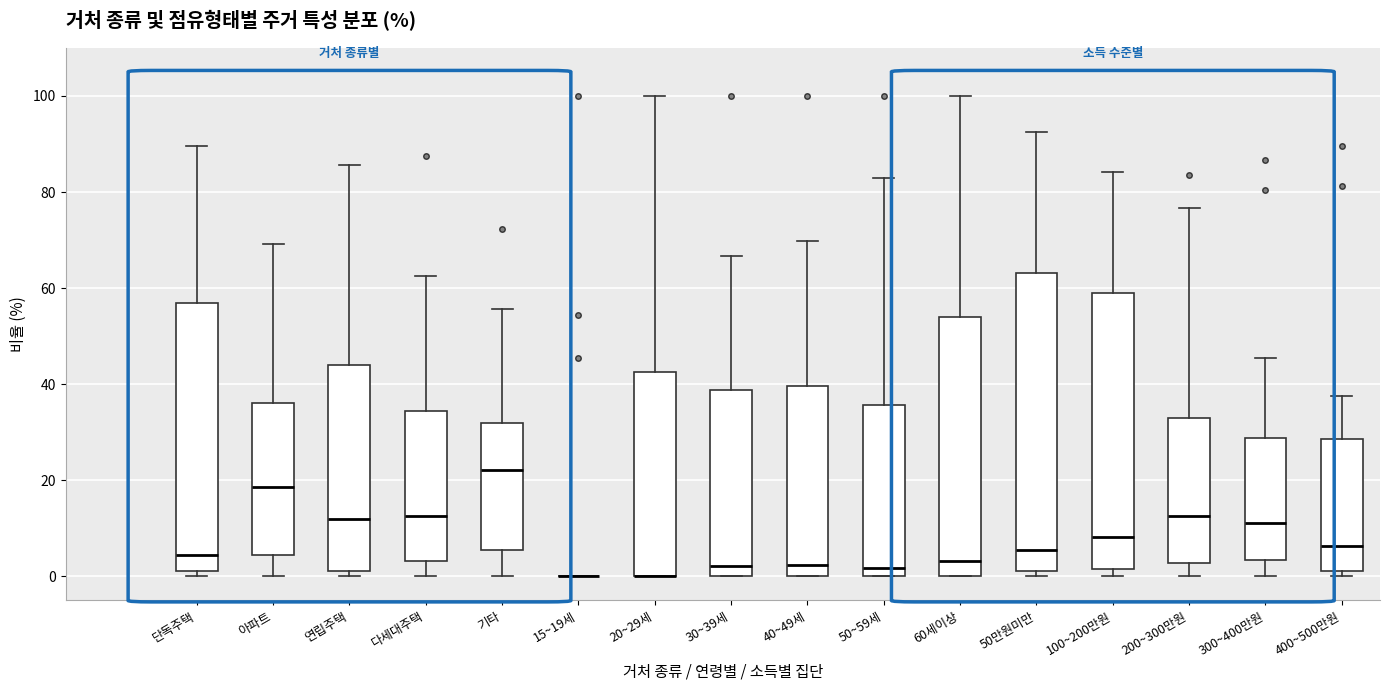

Reading left to right, transcribe this box plot: for each box, give where its median line is, the range the box spans, and where its two whiskers end, as read against the y-axis. The values are not printed on the chart, so give them approximately, as read against the axis.

단독주택: median 4, box 2 to 56, whiskers 0 to 90
아파트: median 18, box 4 to 36, whiskers 0 to 70
연립주택: median 12, box 2 to 44, whiskers 0 to 86
다세대주택: median 12, box 4 to 34, whiskers 0 to 62
기타: median 22, box 6 to 32, whiskers 0 to 56
15~19세: box collapsed to a line at 0, whiskers 0 to 0
20~29세: median 0 (drawn on the box's lower edge), box 0 to 42, whiskers 0 to 100
30~39세: median 2, box 0 to 38, whiskers 0 to 66
40~49세: median 2, box 0 to 40, whiskers 0 to 70
50~59세: median 2, box 0 to 36, whiskers 0 to 84
60세이상: median 4, box 0 to 54, whiskers 0 to 100
50만원미만: median 6, box 2 to 64, whiskers 0 to 92
100~200만원: median 8, box 2 to 60, whiskers 0 to 84
200~300만원: median 12, box 2 to 32, whiskers 0 to 76
300~400만원: median 12, box 4 to 28, whiskers 0 to 46
400~500만원: median 6, box 2 to 28, whiskers 0 to 38